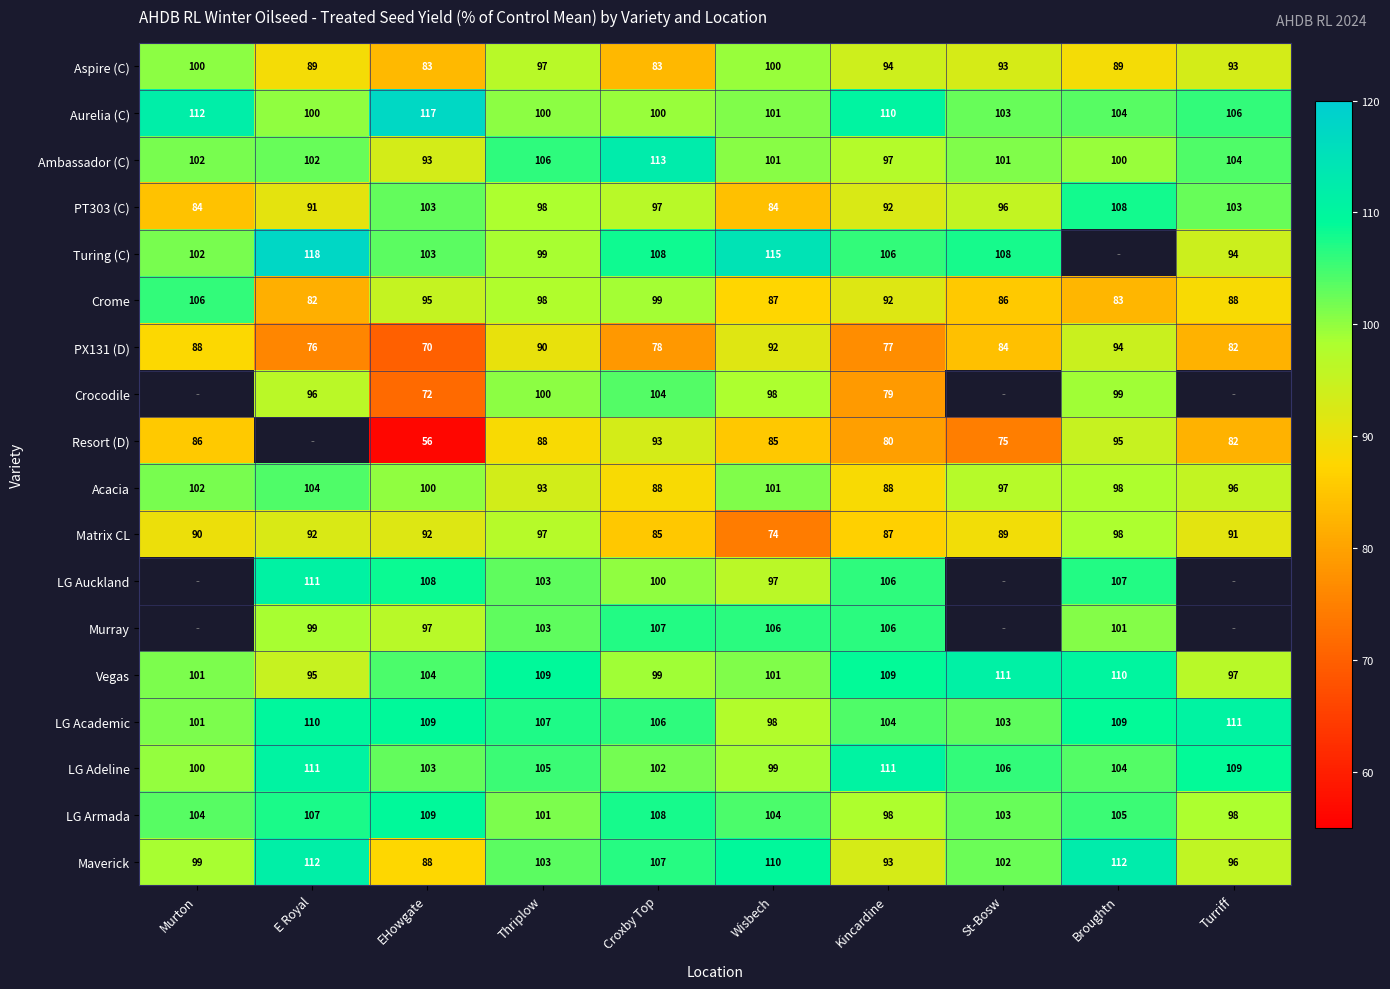

Is it true that LG Adeline equals 146.8 at E Royal?

False